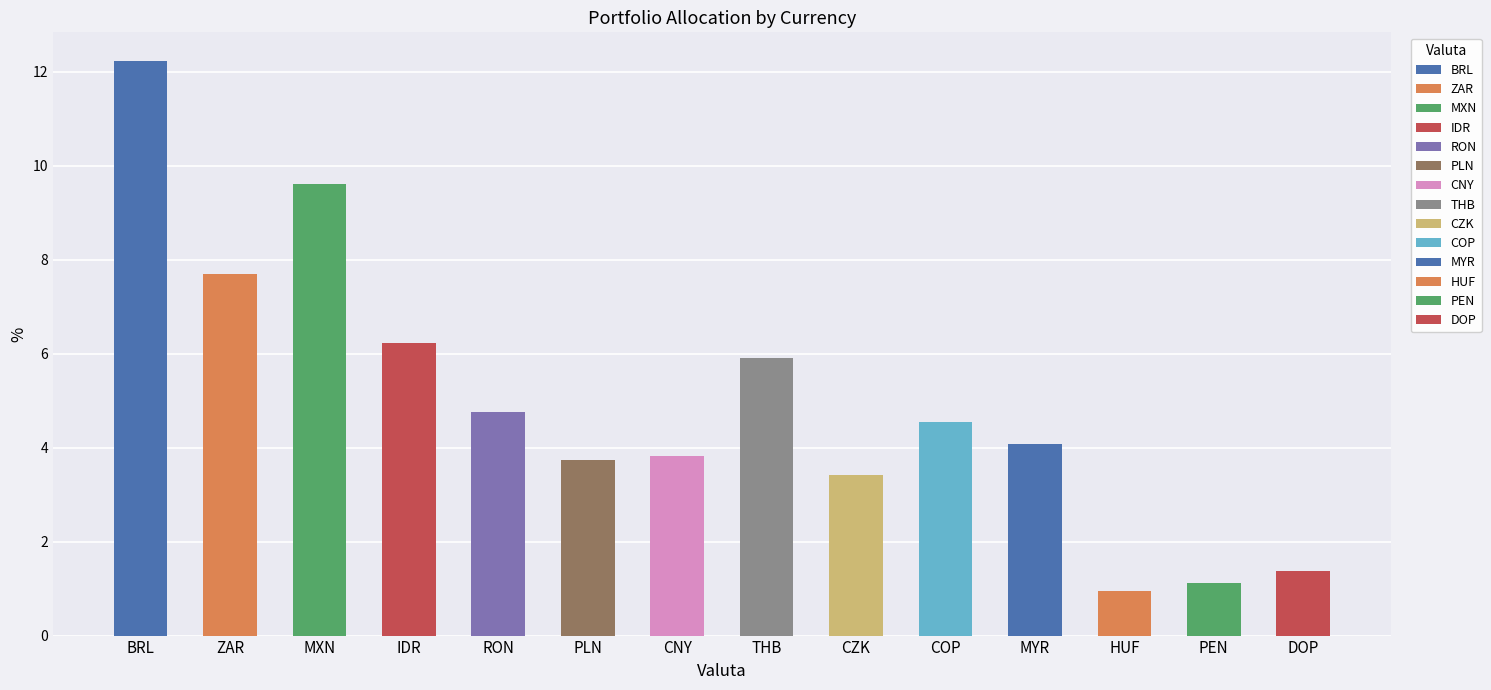

Rank the categories by value from lowest to highest.

HUF, PEN, DOP, CZK, PLN, CNY, MYR, COP, RON, THB, IDR, ZAR, MXN, BRL